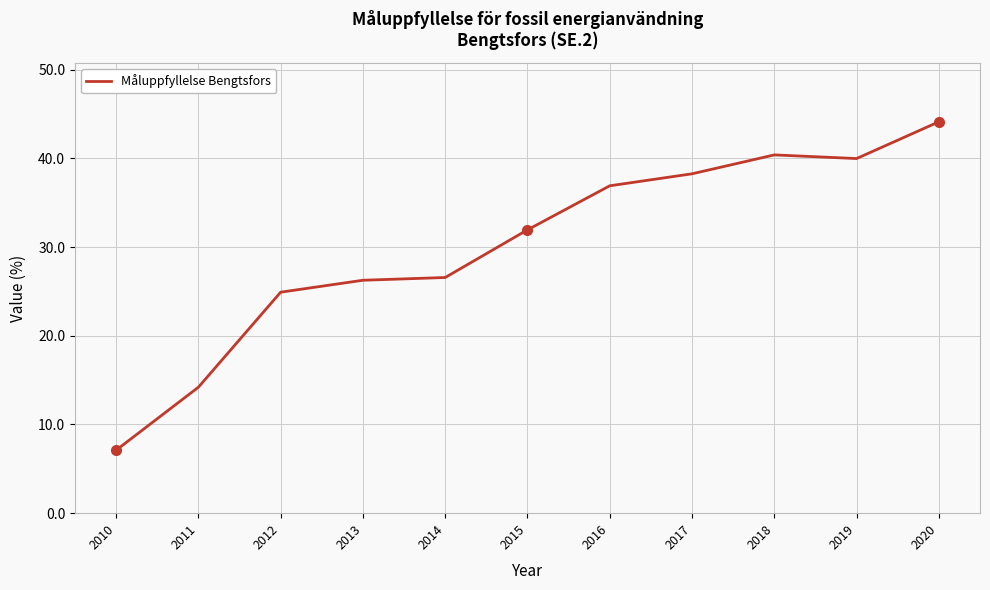

True or false: the data shows 24.9 at 2012.

True